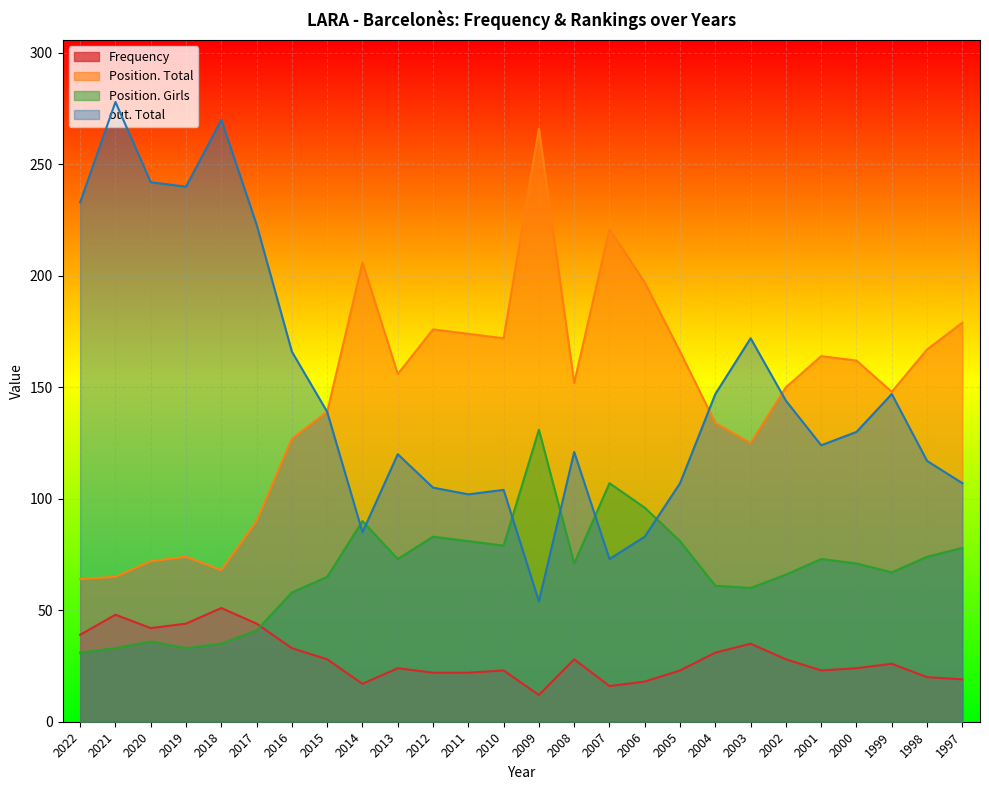

The value of Frequency at 2008 is 10. True or false?

False